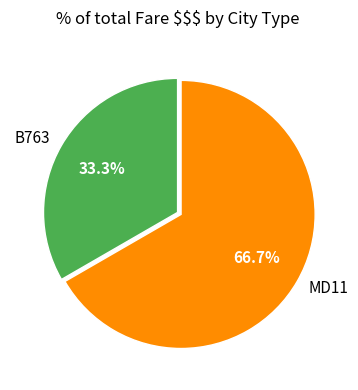

Which category has the biggest portion of the pie?

MD11